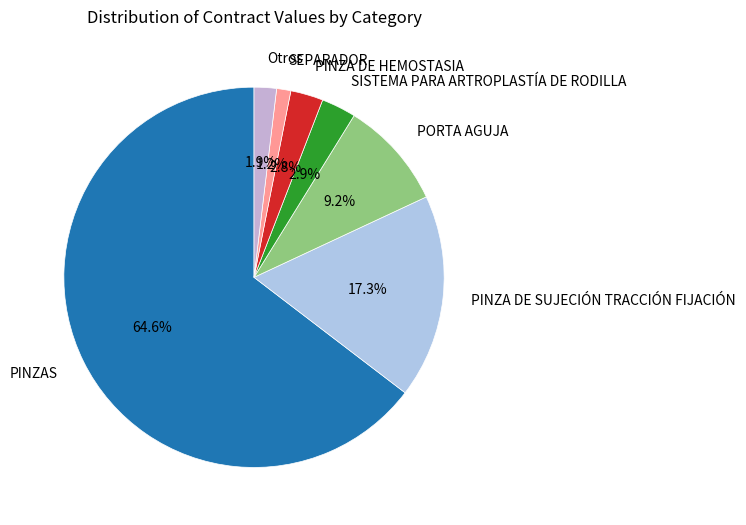

Which slice is the largest?

PINZAS